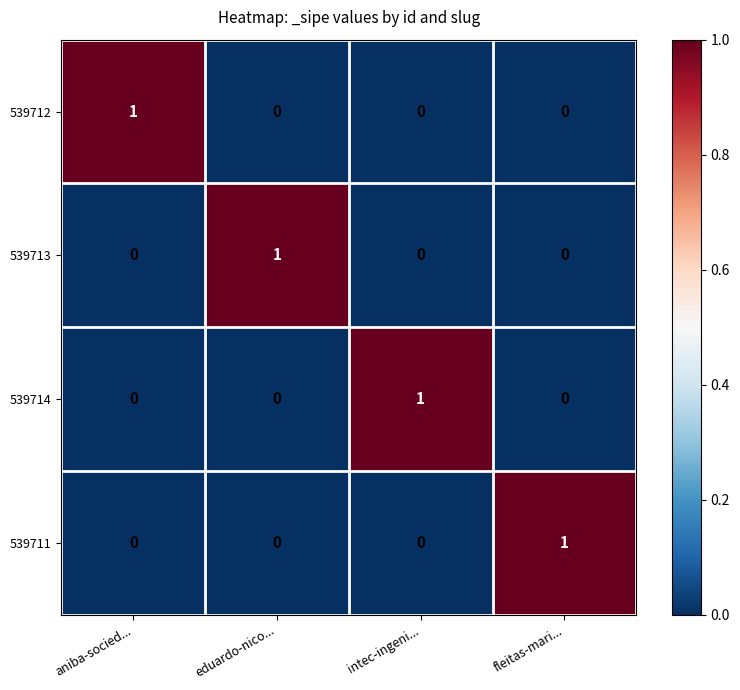

Is it true that 539712 equals 0 at eduardo-nico...?

True